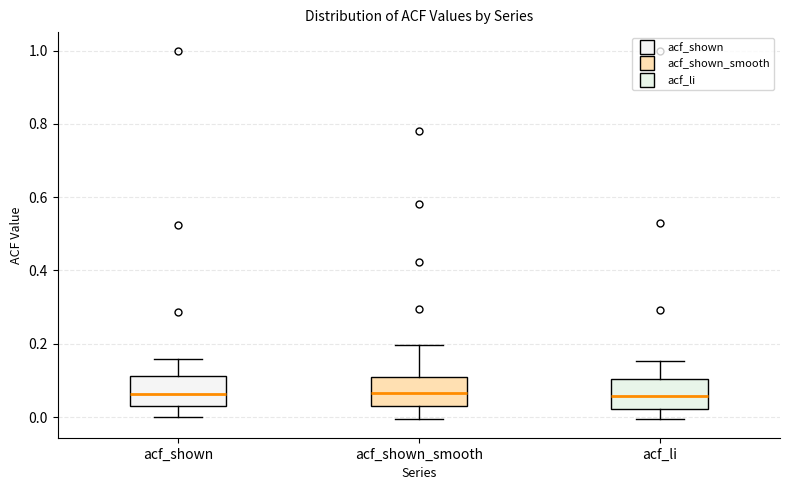

Reading left to right, transcribe this box plot: for each box, give where its median line is, the range the box spans, and where its two whiskers end, as read against the y-axis. The values are not printed on the chart, so give them approximately, as read against the axis.

acf_shown: median 0.06, box 0.02 to 0.12, whiskers 0.00 to 0.16
acf_shown_smooth: median 0.06, box 0.02 to 0.12, whiskers 0.00 to 0.20
acf_li: median 0.06, box 0.02 to 0.10, whiskers 0.00 to 0.16